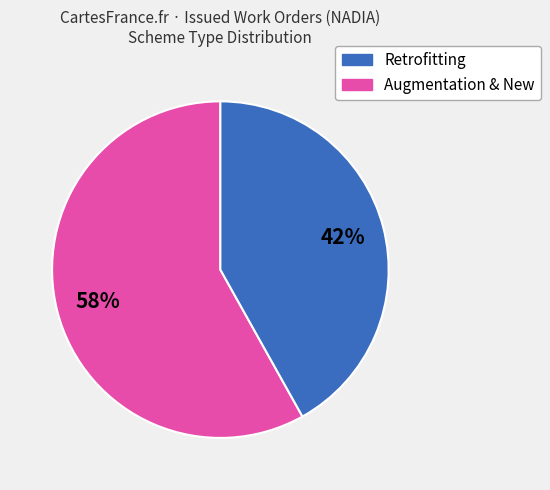

To the nearest percent, what is the difference between the largest and smallest slice percentages?

16%